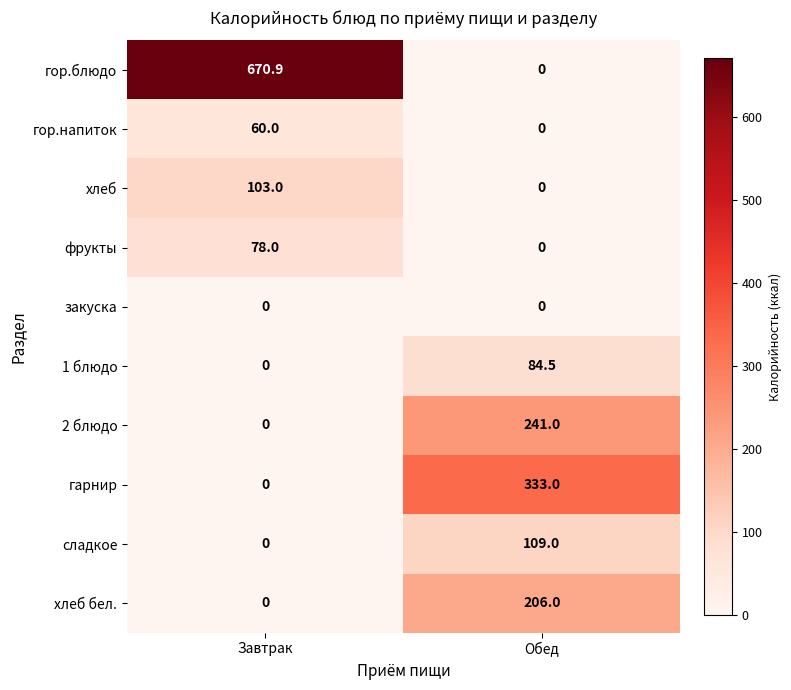

How many values in хлеб are above zero?

1